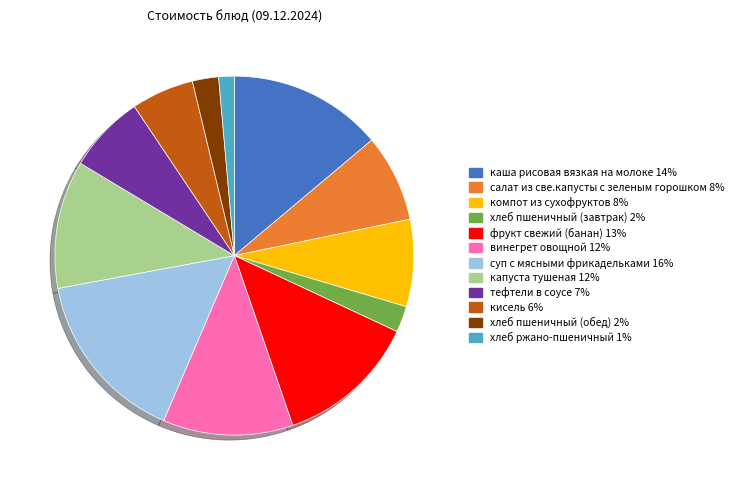

Which slice is the smallest?

хлеб ржано-пшеничный